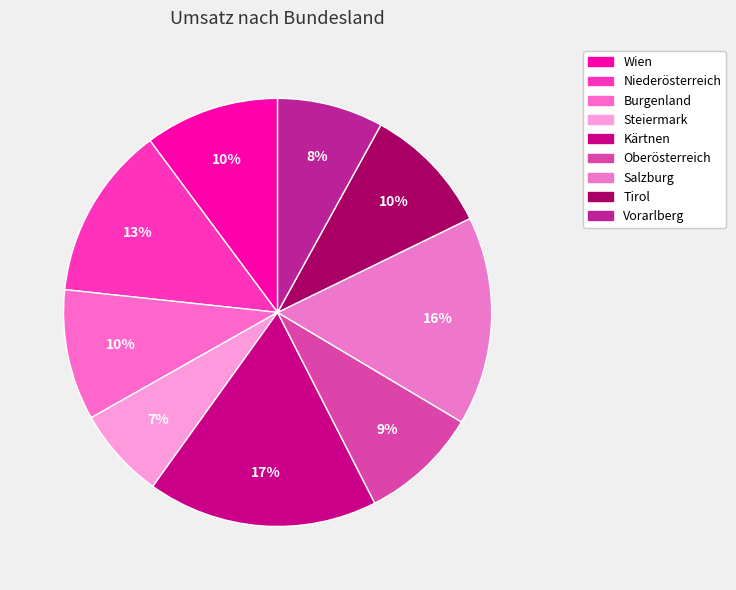

Rank the categories by value from lowest to highest.

Steiermark, Vorarlberg, Oberösterreich, Tirol, Burgenland, Wien, Niederösterreich, Salzburg, Kärtnen